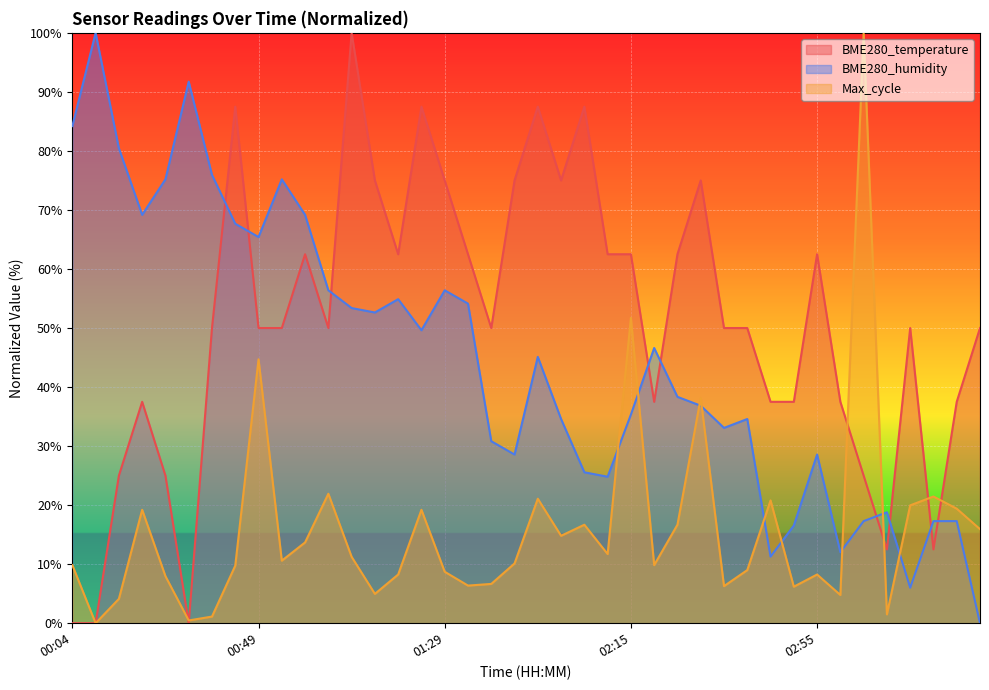

Where does the BME280_humidity series first go above 45?

00:04